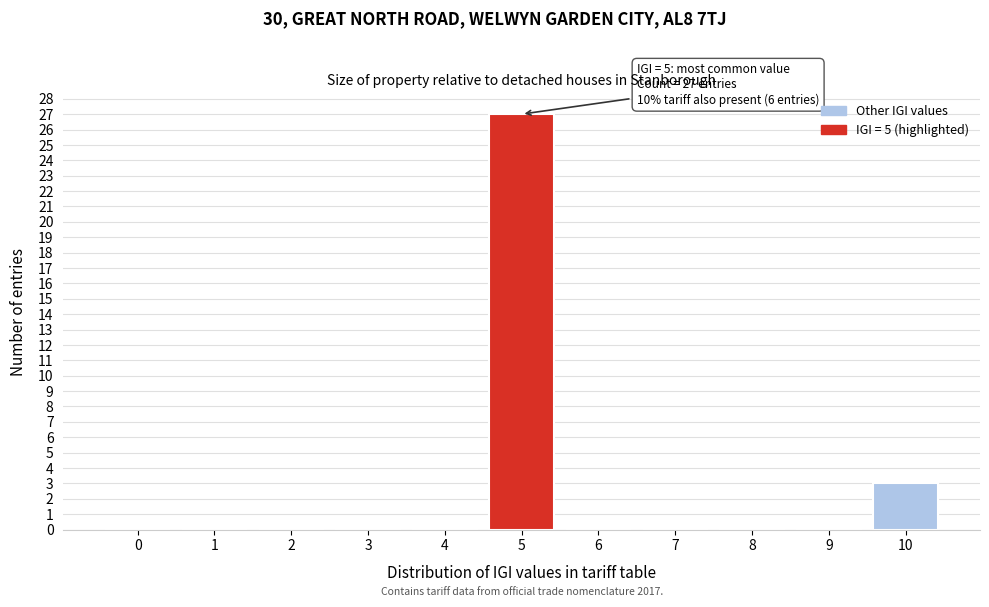

Reading left to right, extract all data points from this chart.

0=0	1=0	2=0	3=0	4=0	5=27	6=0	7=0	8=0	9=0	10=3